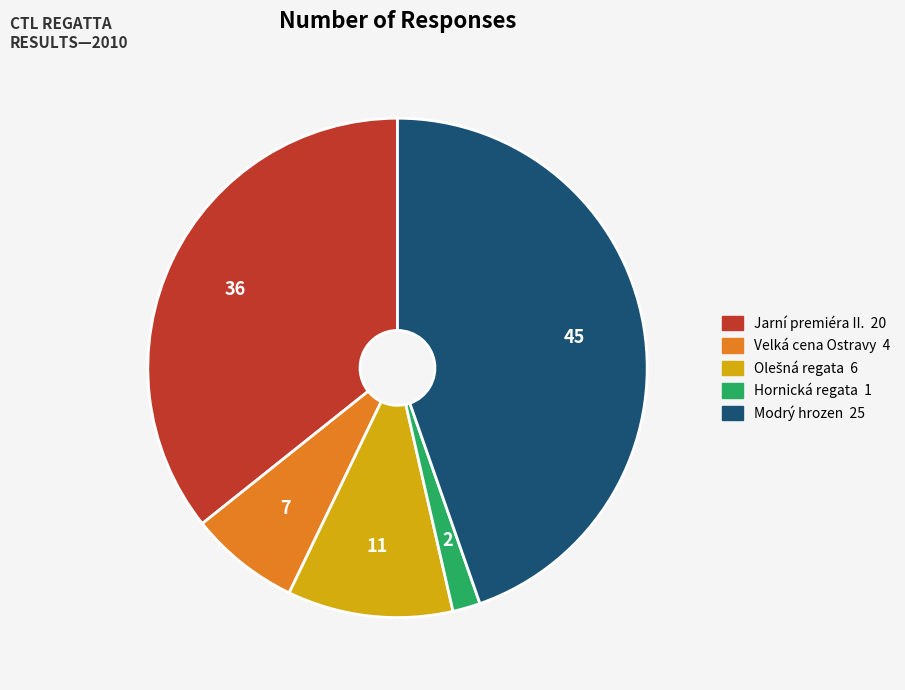

Is there a majority slice in this chart?

No